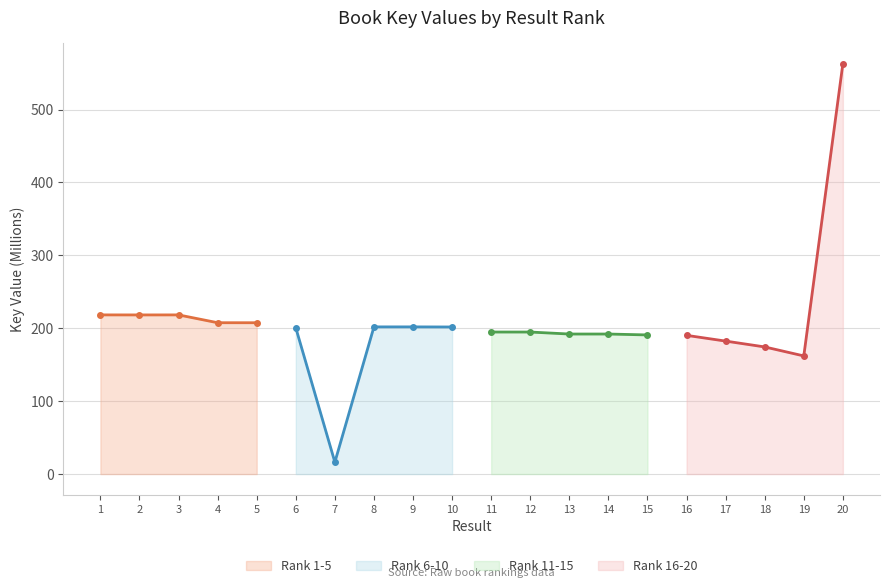

List the labels in order of Rank 1-5 value, smallest first.

5, 4, 2, 3, 1